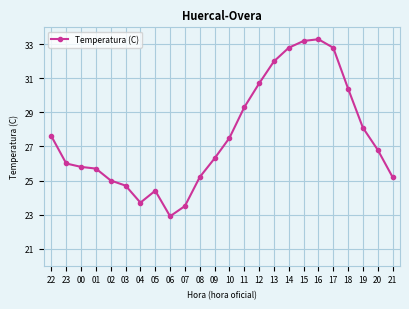

What is the label of the 2nd point from the left?

23